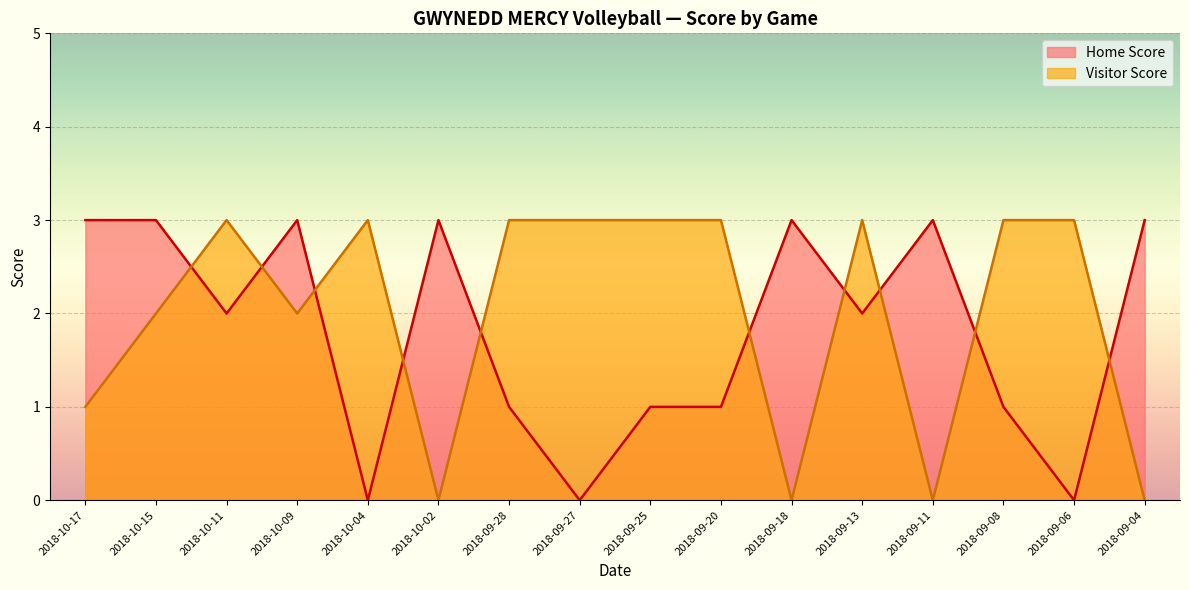

At how many categories does at least one series exceed 1?

16